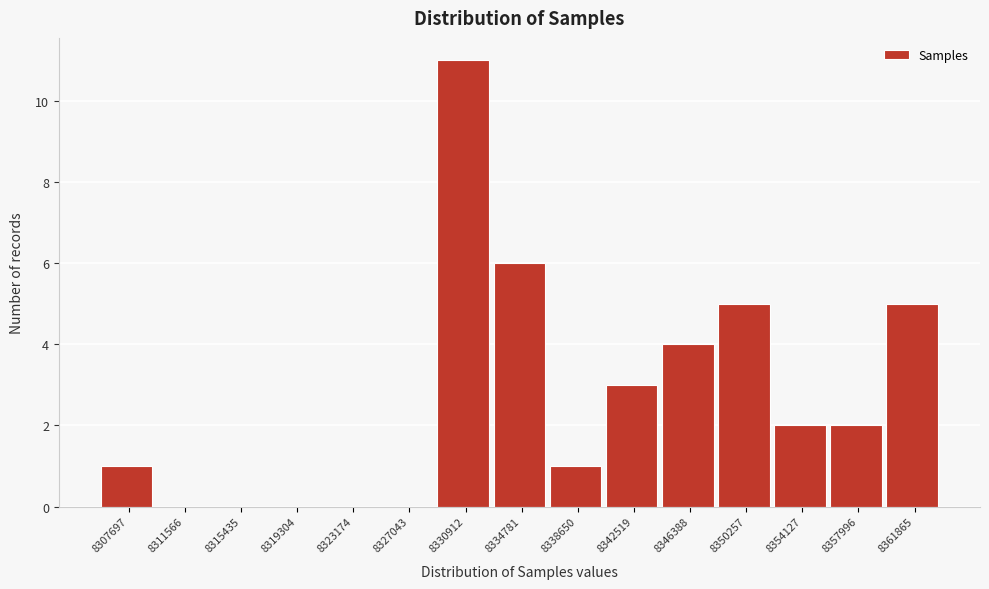

Reading right to left, what are all the values shown in this chart?

8361865=5	8357996=2	8354127=2	8350257=5	8346388=4	8342519=3	8338650=1	8334781=6	8330912=11	8327043=0	8323174=0	8319304=0	8315435=0	8311566=0	8307697=1